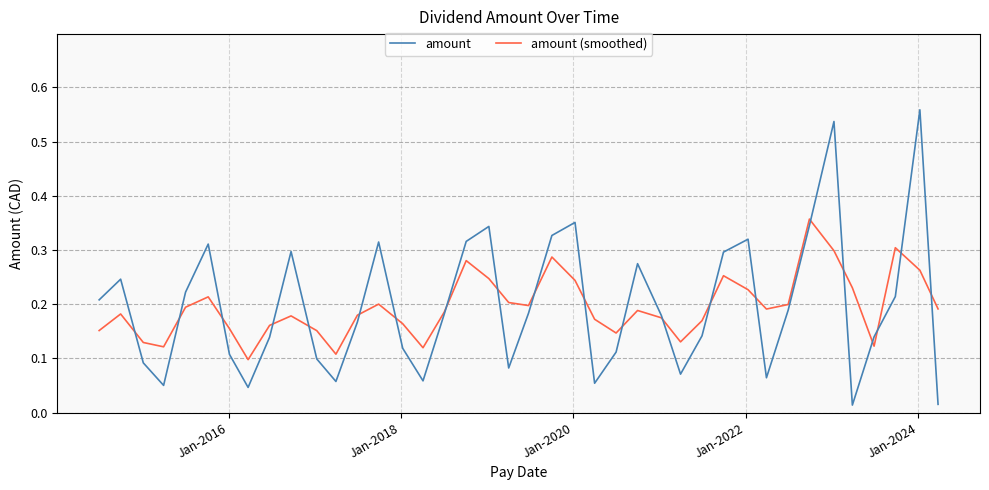

Which series has the widest spread of values?

amount